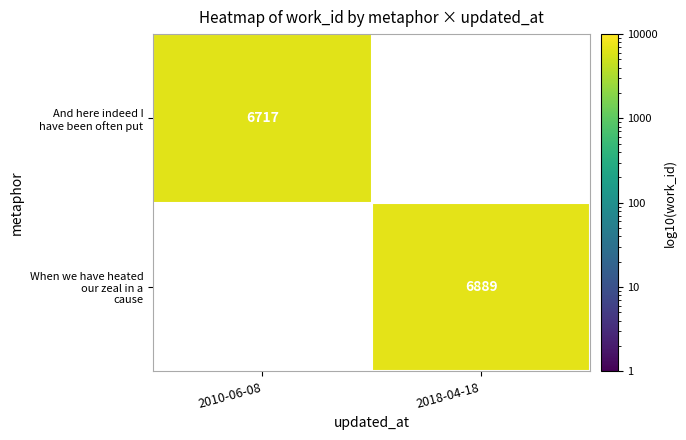

What is the lowest value of the And here indeed I have been often put series?

6717.0